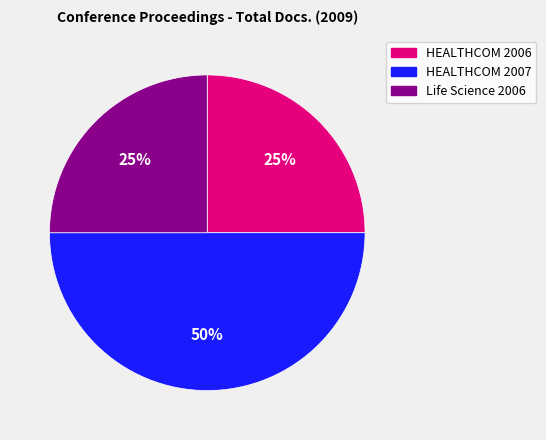

Is the sum of HEALTHCOM 2007 and Life Science 2006 greater than half?

Yes